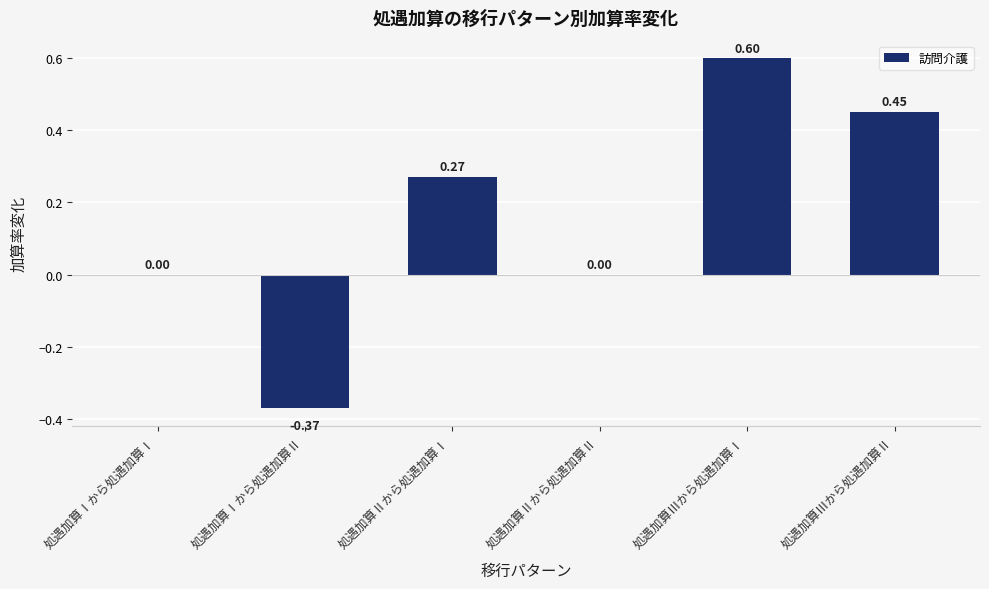

Which has a higher value, 処遇加算Ⅰから処遇加算Ⅰ or 処遇加算Ⅲから処遇加算Ⅰ?

処遇加算Ⅲから処遇加算Ⅰ